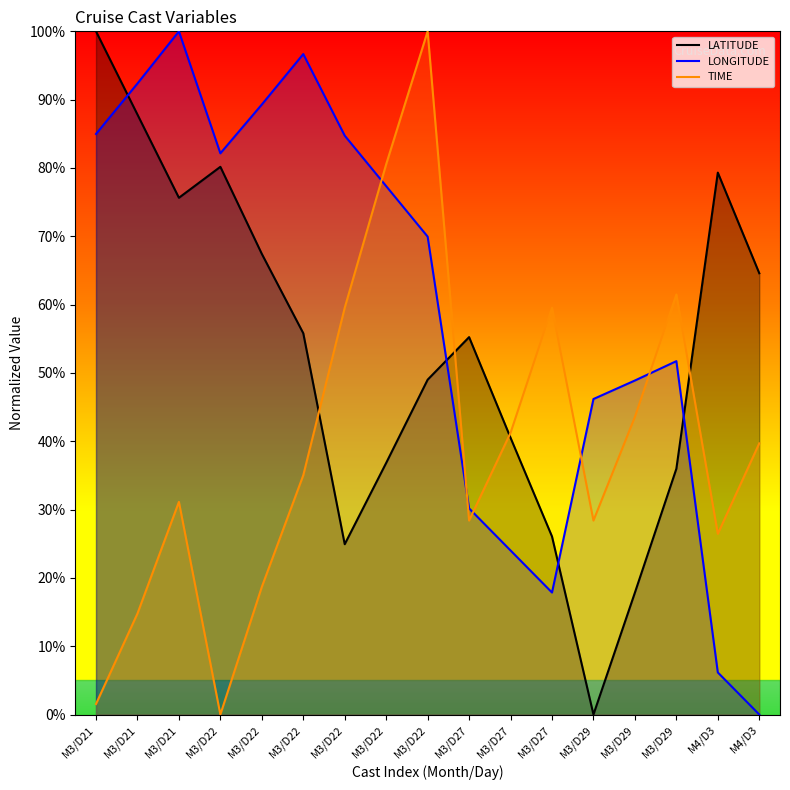

Is this an area chart (filled region under the line)?

No